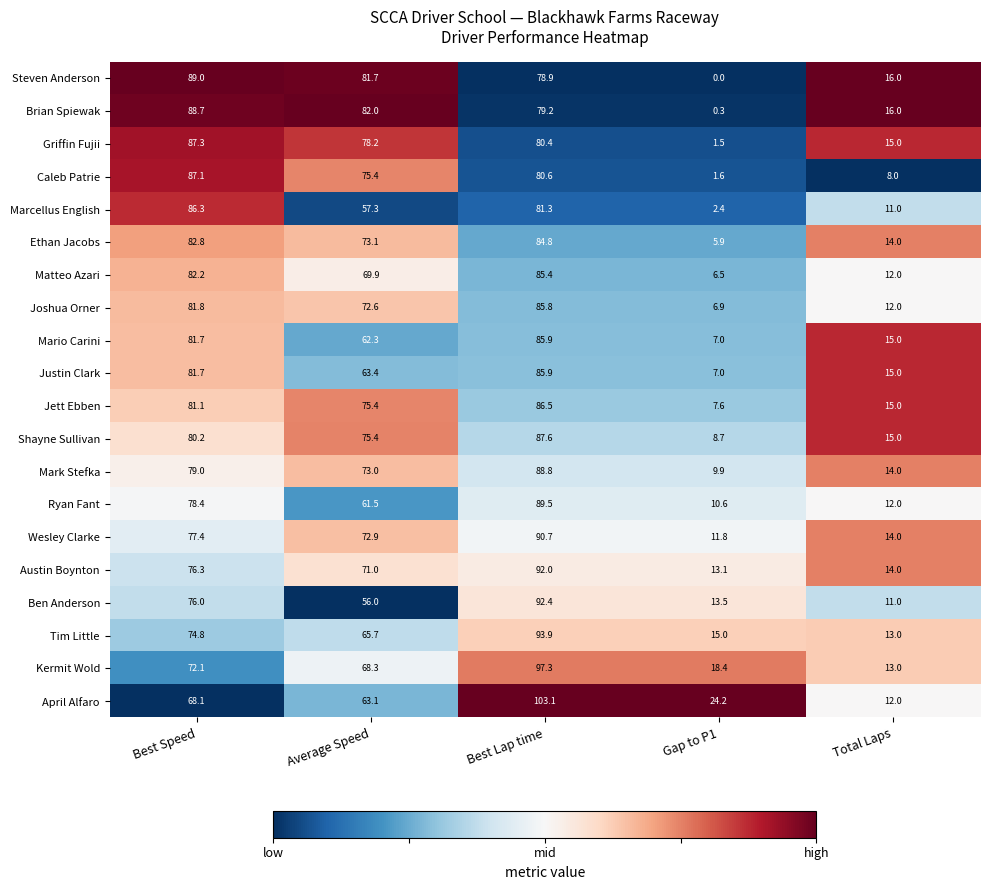

What is the maximum value for Matteo Azari?

85.4